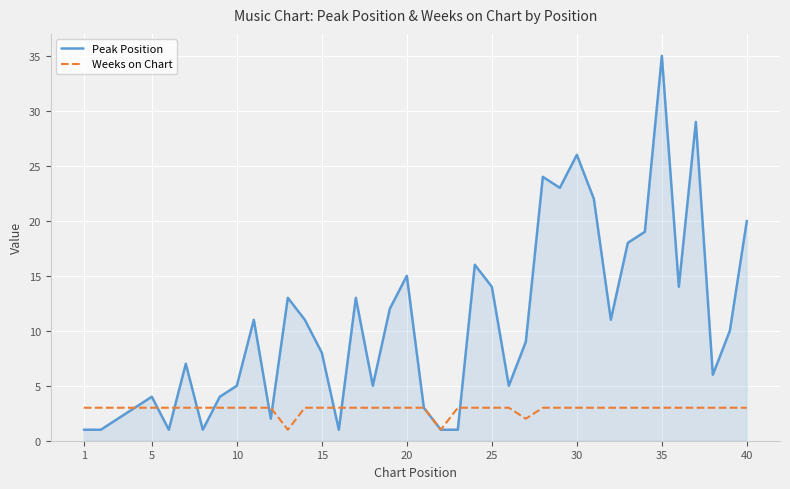

Which series has the largest total across all categories?

Peak Position